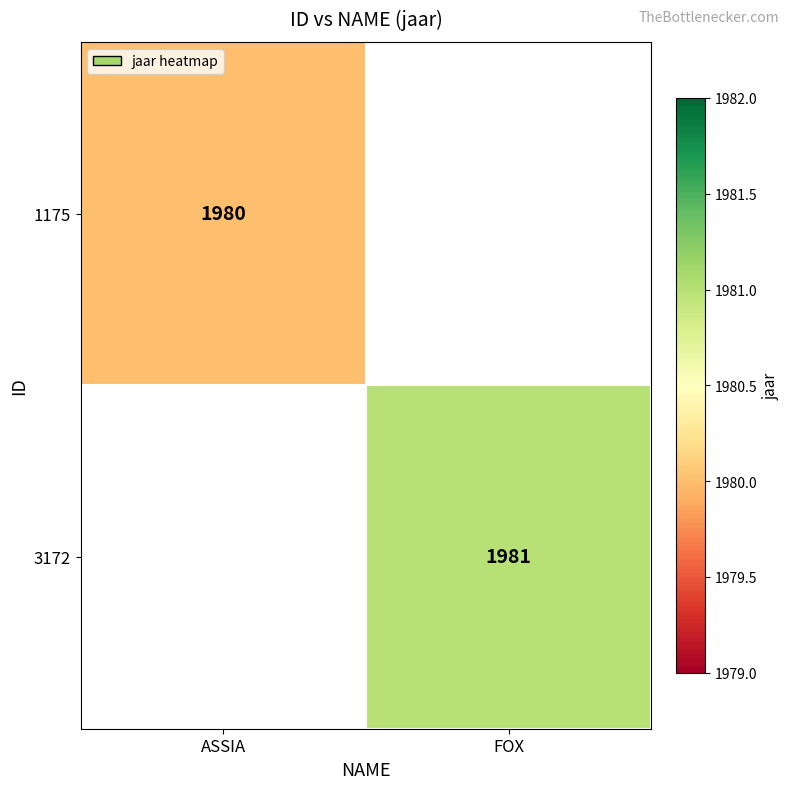

The 1175 series shows 1031 at ASSIA. True or false?

False